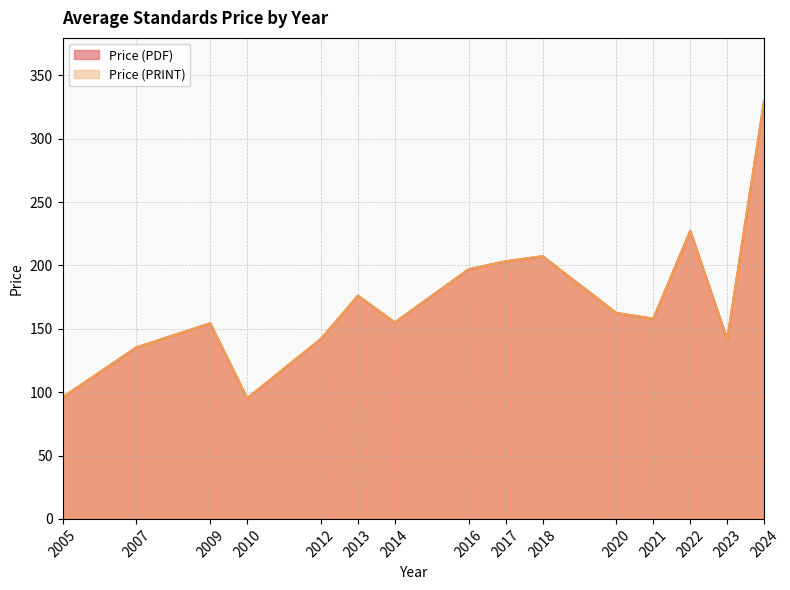

Does the chart display data point markers on the line(s)?

No